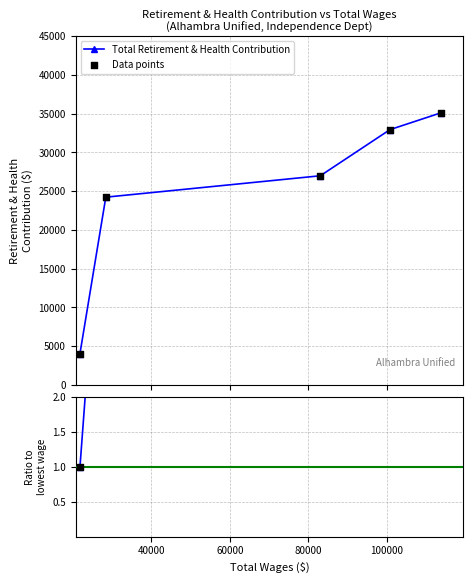

Which series has the largest total across all categories?

Data points